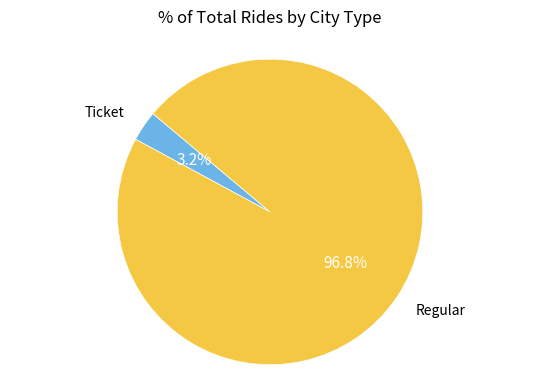

Does any single category account for the majority?

Yes